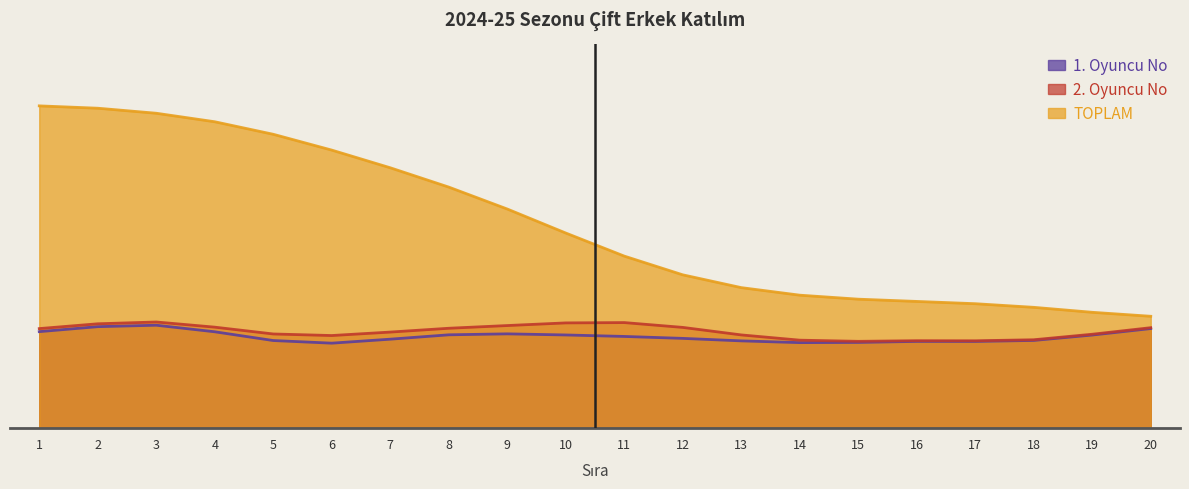

How many data points in 2. Oyuncu No are less than 159?

10